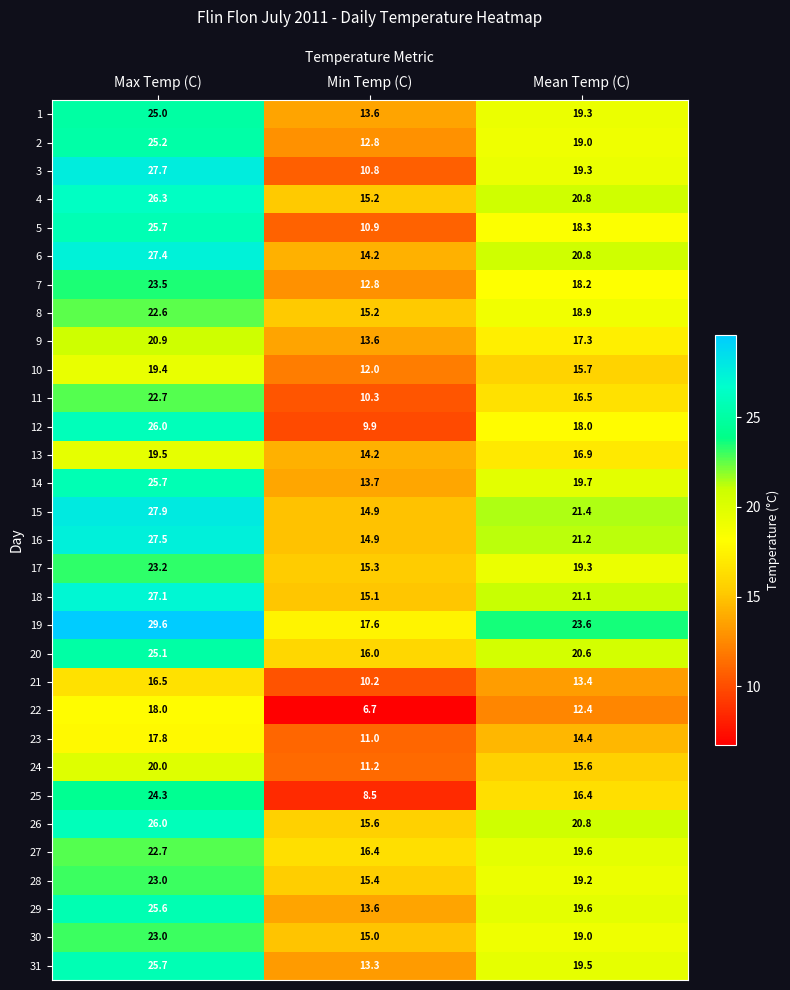

List the labels in order of 27 value, largest first.

Max Temp (C), Mean Temp (C), Min Temp (C)